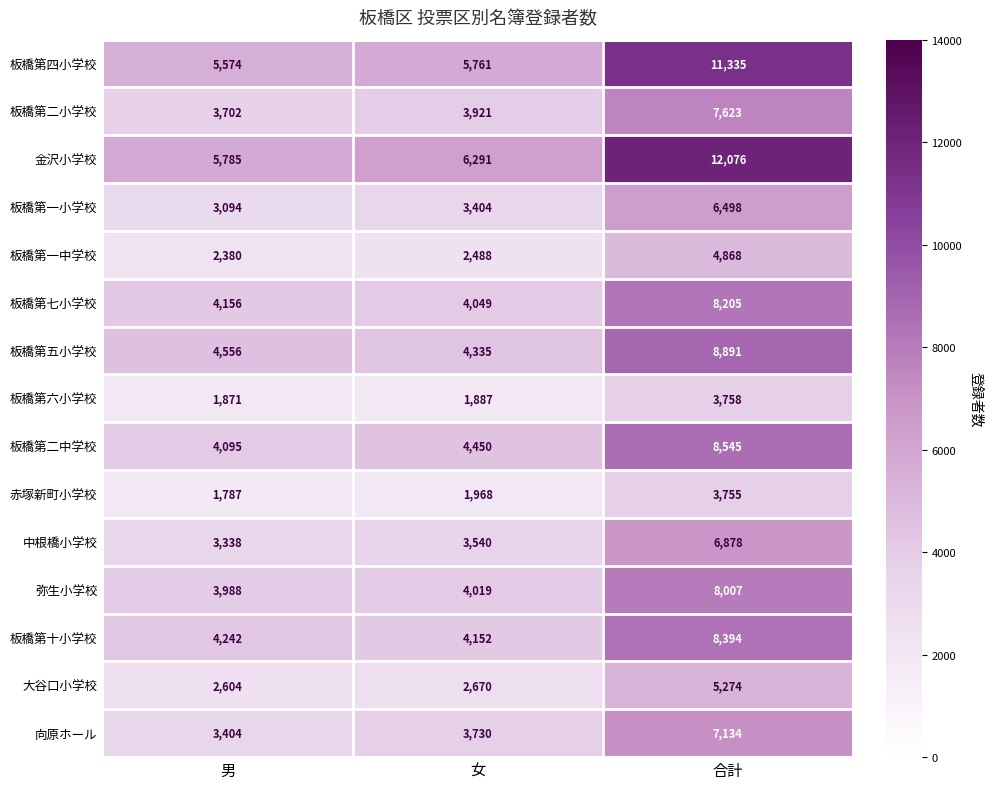

What is the difference between the highest and lowest values at 男?

3998